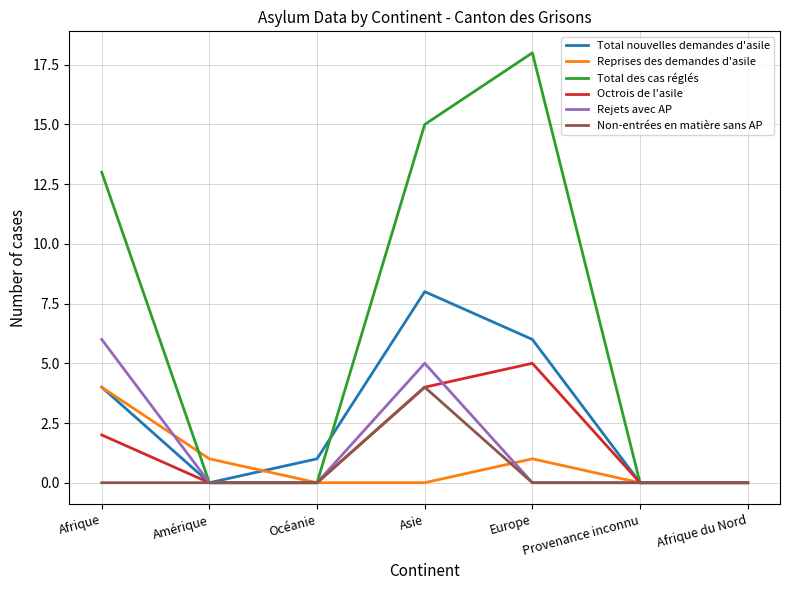

Between Amérique and Europe, which series saw the biggest shift?

Total des cas réglés